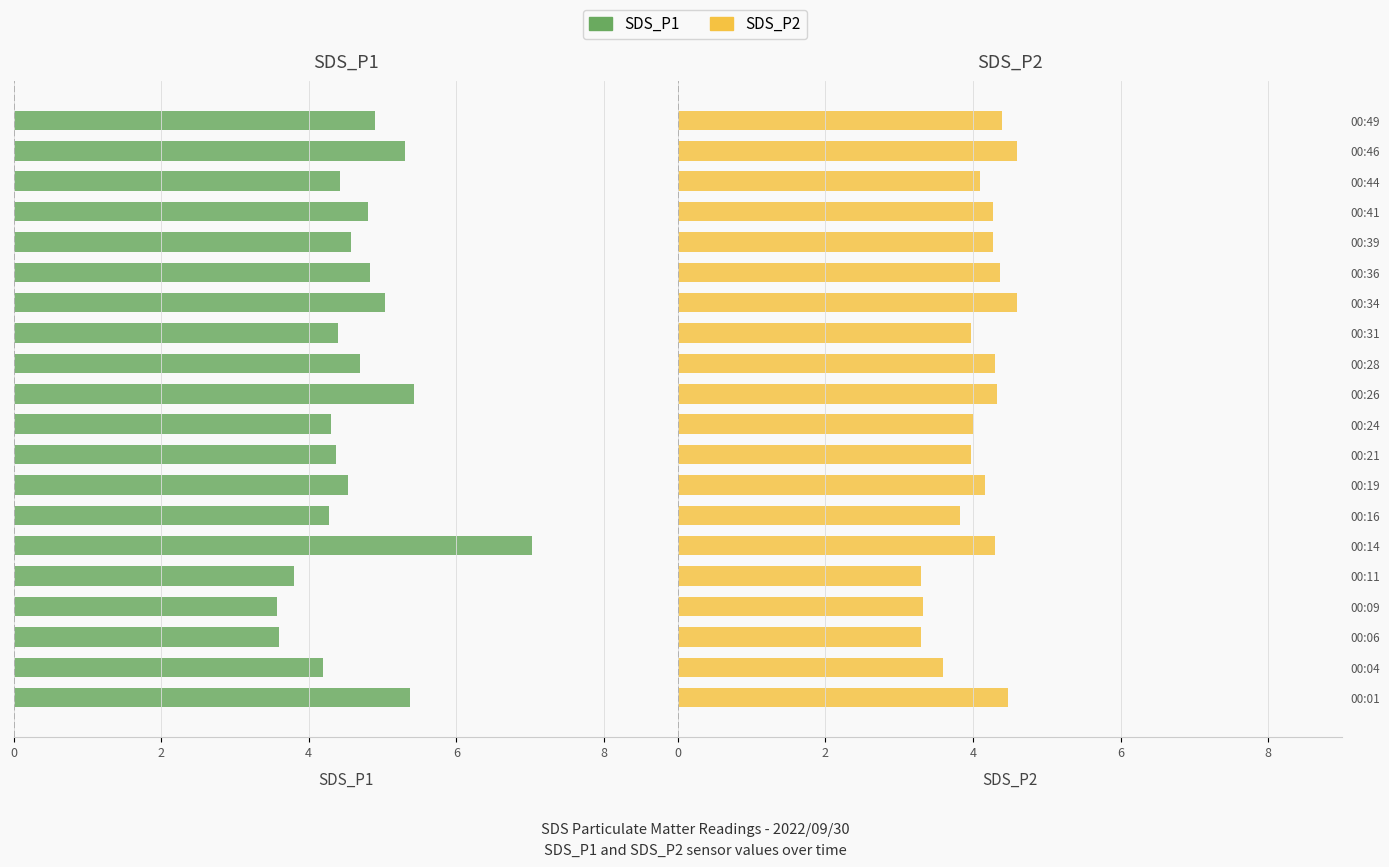

What are all the series names shown in the legend?

SDS_P1, SDS_P2